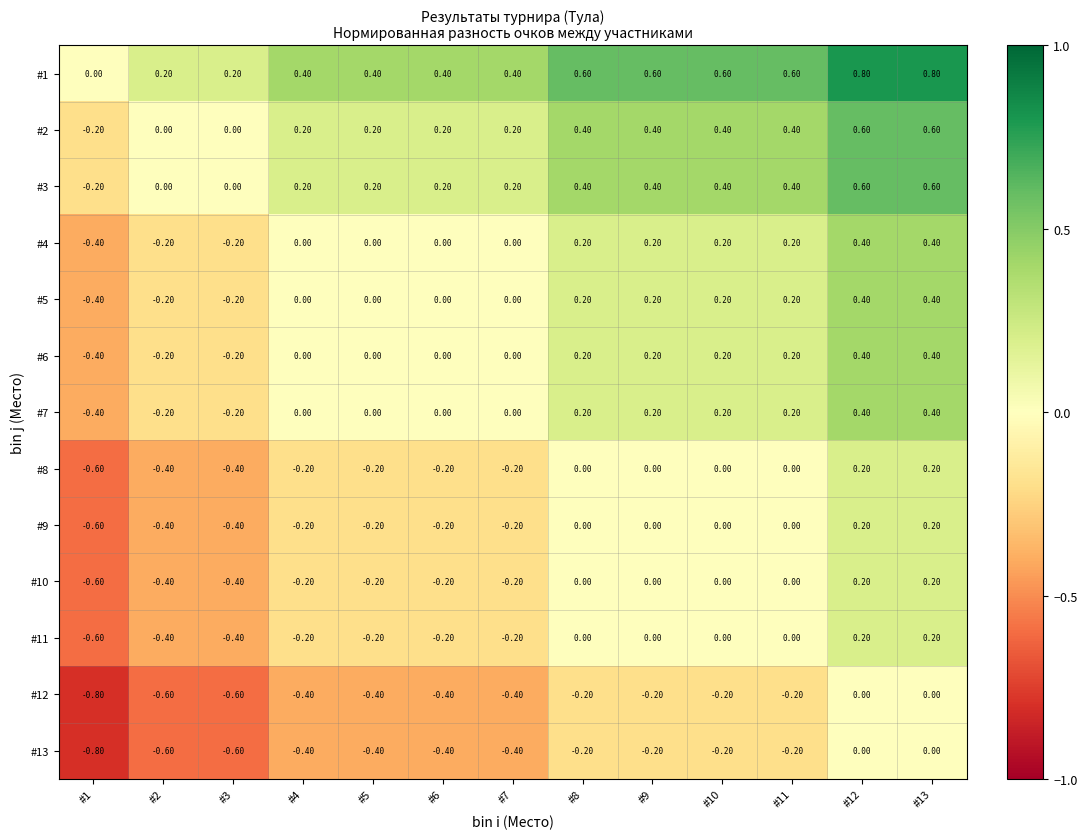

What is the sum of the #3 values at #9 and #10?

0.8